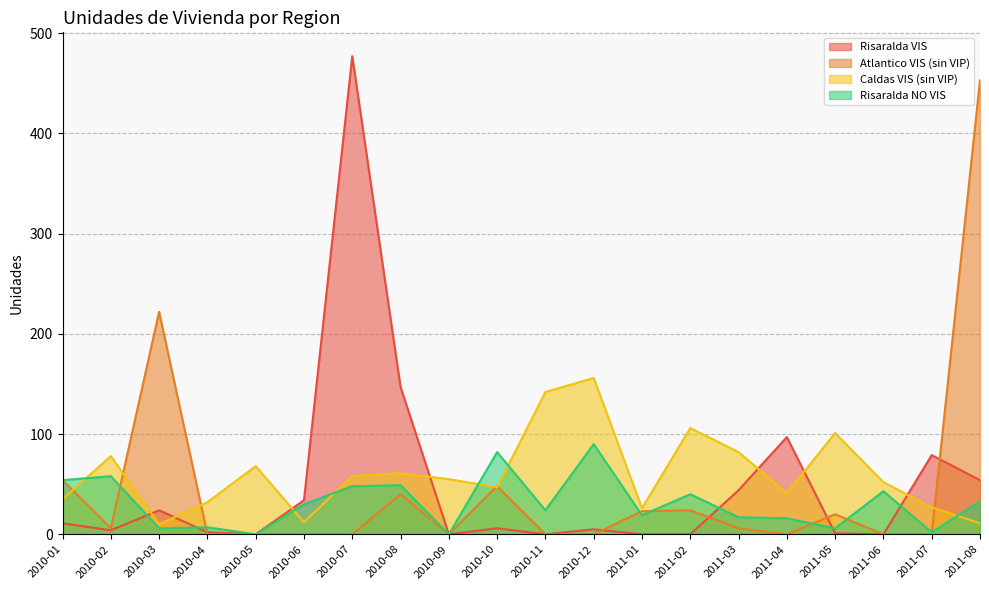

What is the greatest value displayed?

477